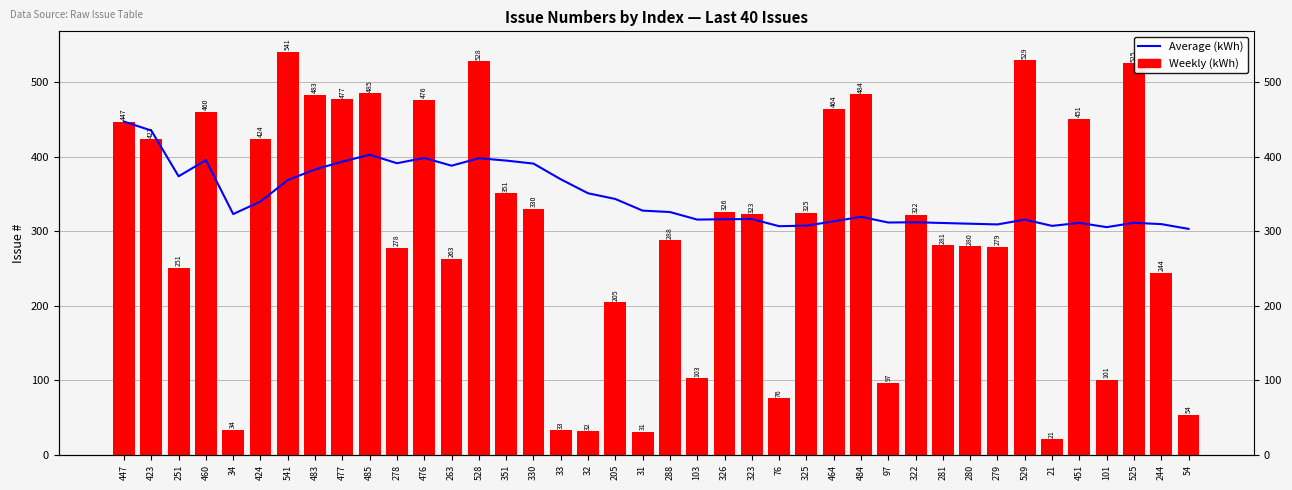

At which label does Average (kWh) reach its peak?

447